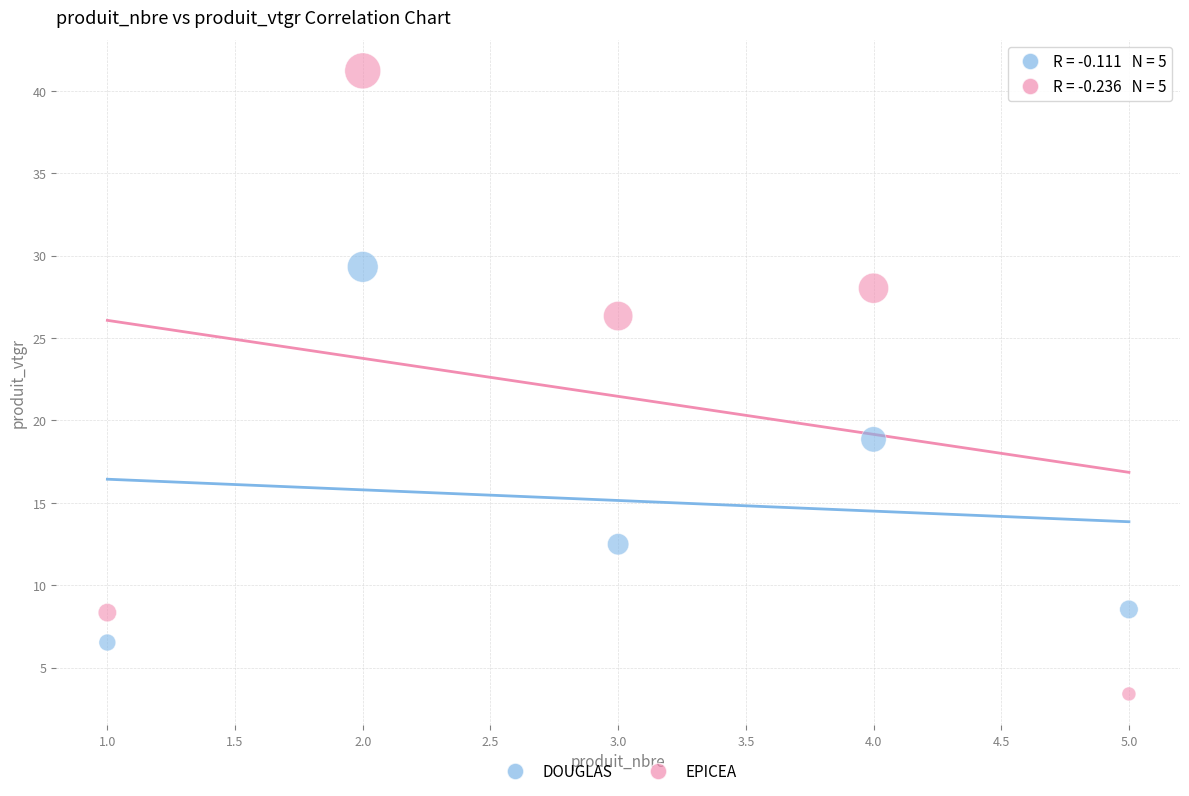

Which series reaches the minimum Y coordinate?

EPICEA